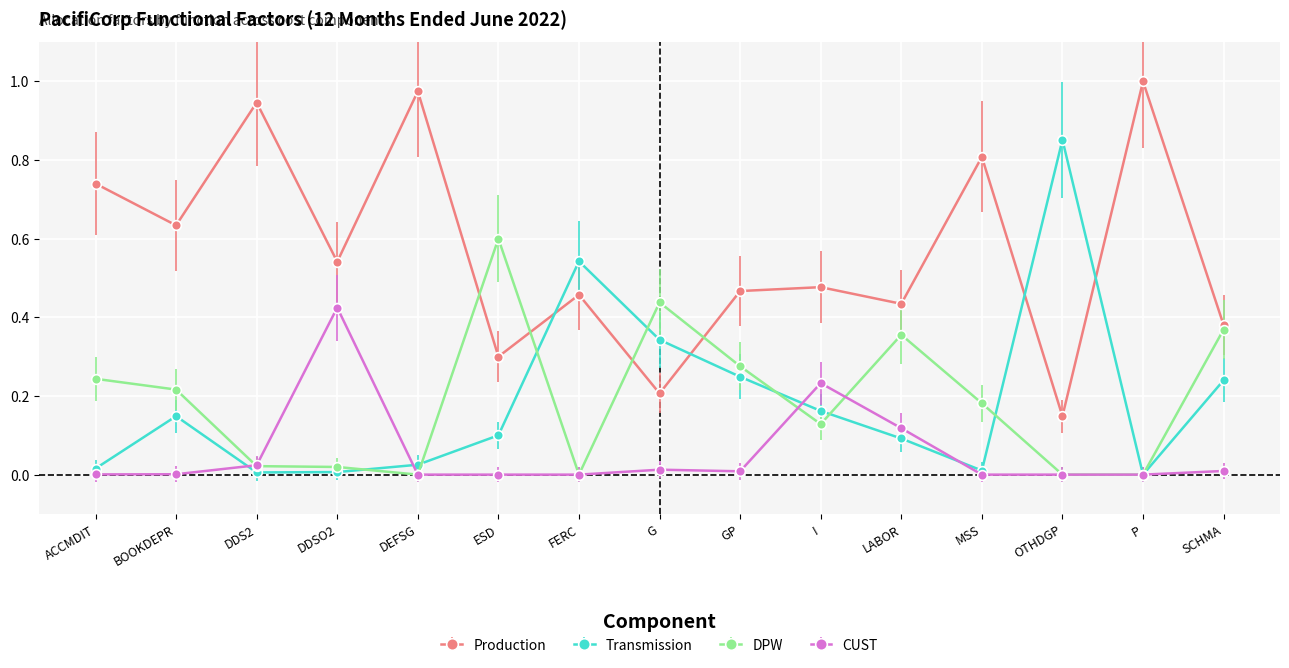

At which label does CUST reach its peak?

DDSO2